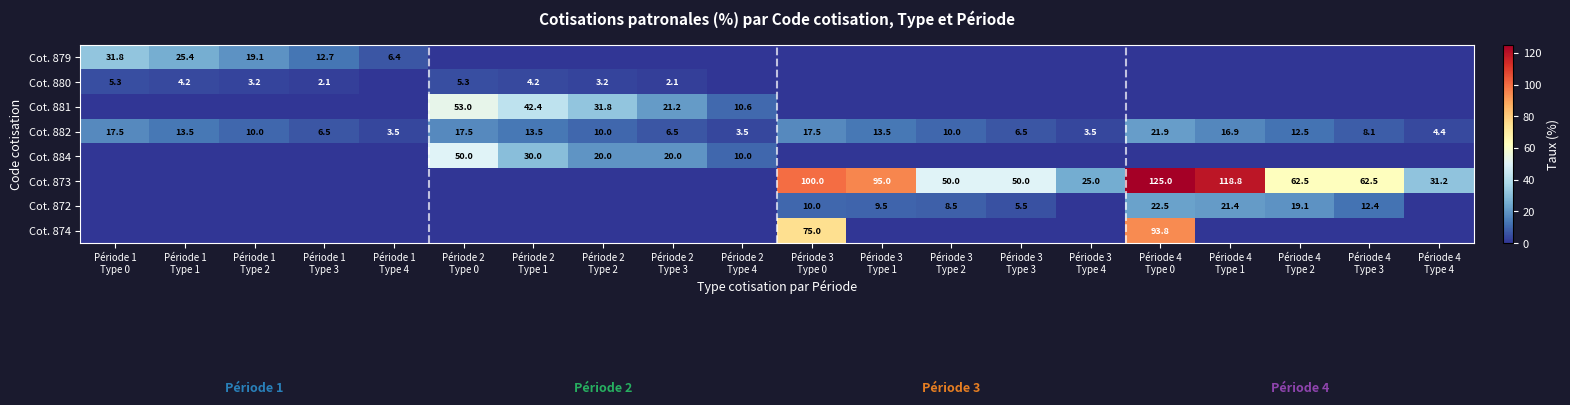

What is the difference between the maximum and minimum values in the Cot. 882 series?

18.4